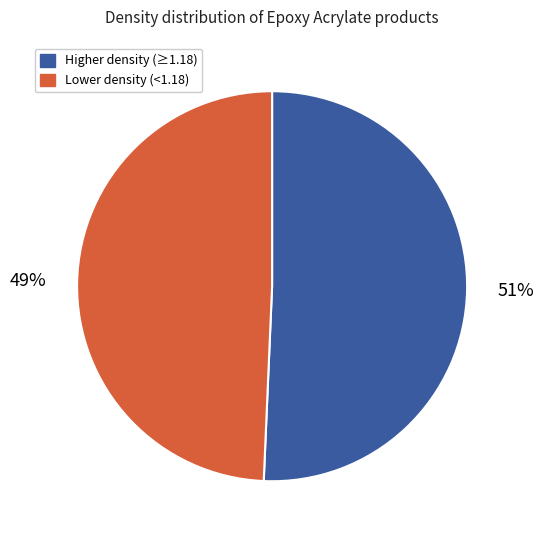

How many slices are in this pie chart?

2